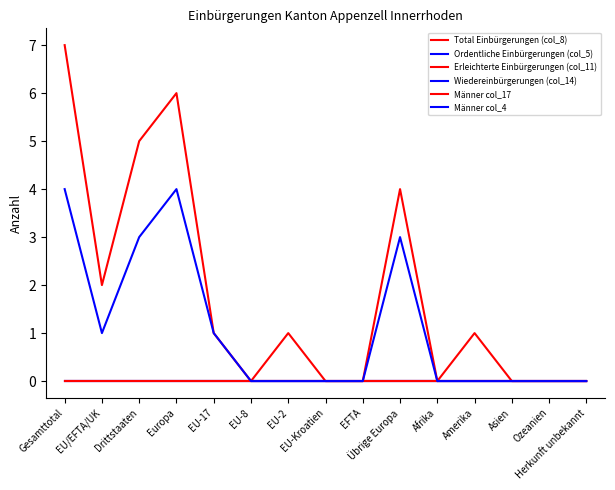

What position from the left is EU-2?

7